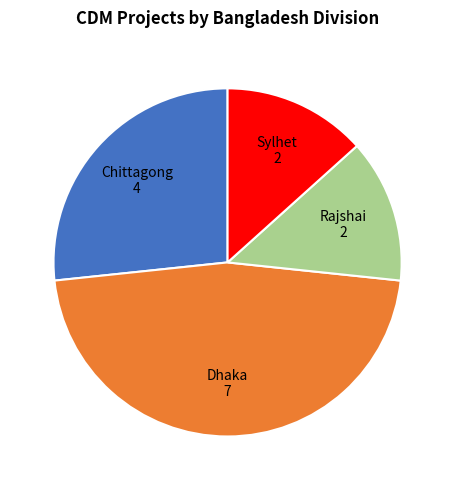

Count the number of slices in the pie.

4